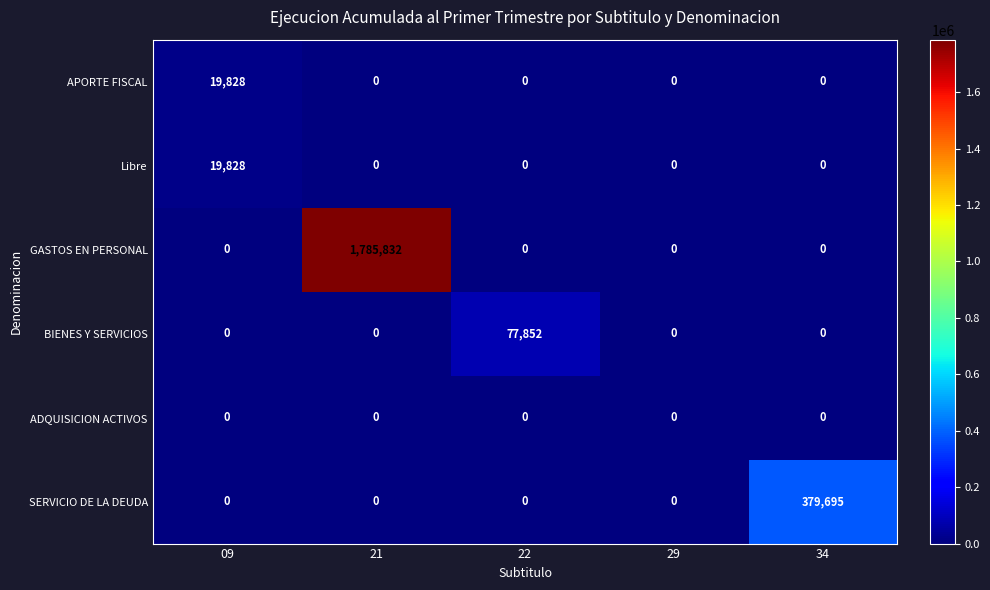

Reading left to right, what are all the values shown in this chart?

APORTE FISCAL: 09=19828	21=0	22=0	29=0	34=0
Libre: 09=19828	21=0	22=0	29=0	34=0
GASTOS EN PERSONAL: 09=0	21=1785832	22=0	29=0	34=0
BIENES Y SERVICIOS: 09=0	21=0	22=77852	29=0	34=0
ADQUISICION ACTIVOS: 09=0	21=0	22=0	29=0	34=0
SERVICIO DE LA DEUDA: 09=0	21=0	22=0	29=0	34=379695